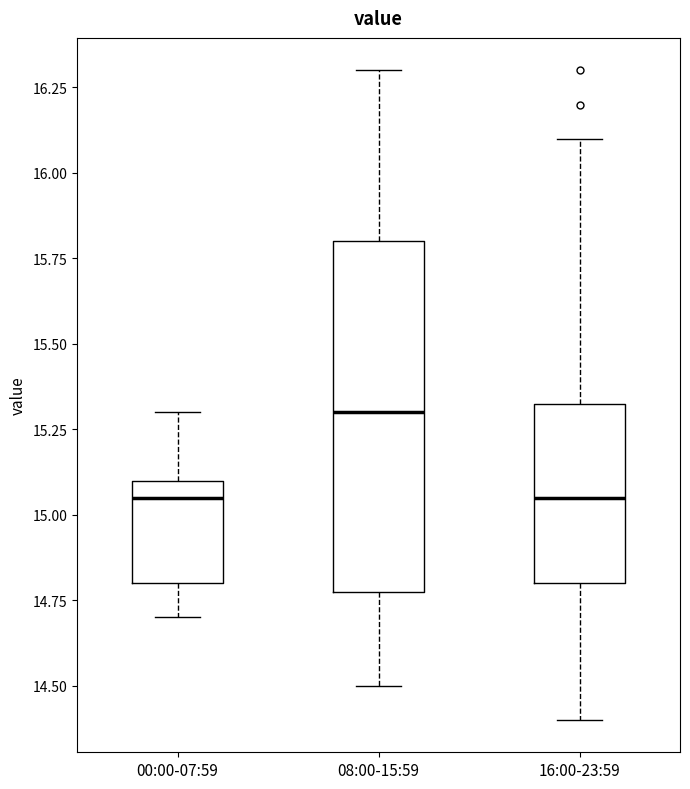

Where is the lower edge of the box for 00:00-07:59 on the y-axis? The values are not printed on the chart, so give them approximately, as read against the axis.

14.80